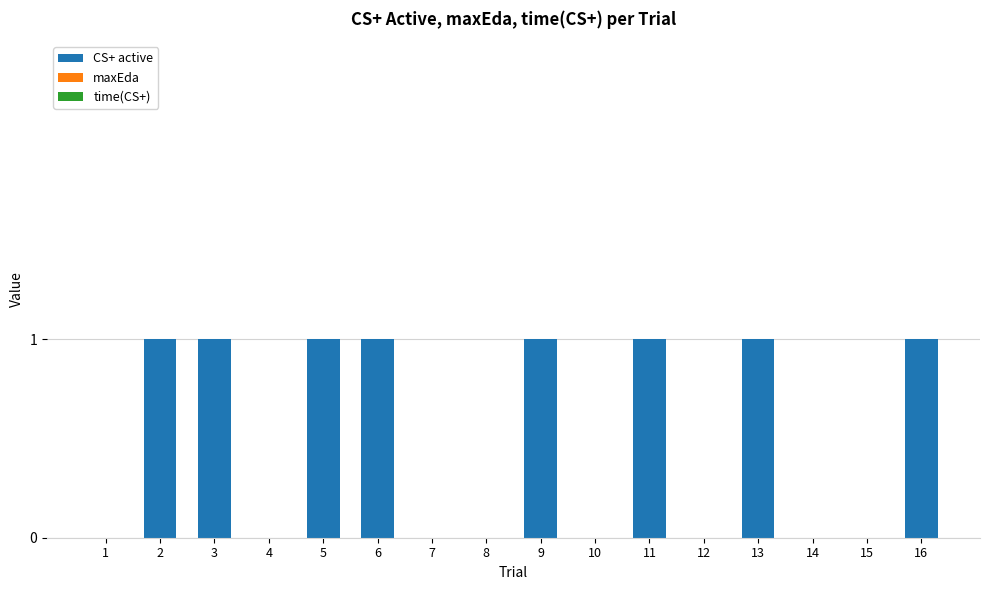

What is the sum of all values?

8